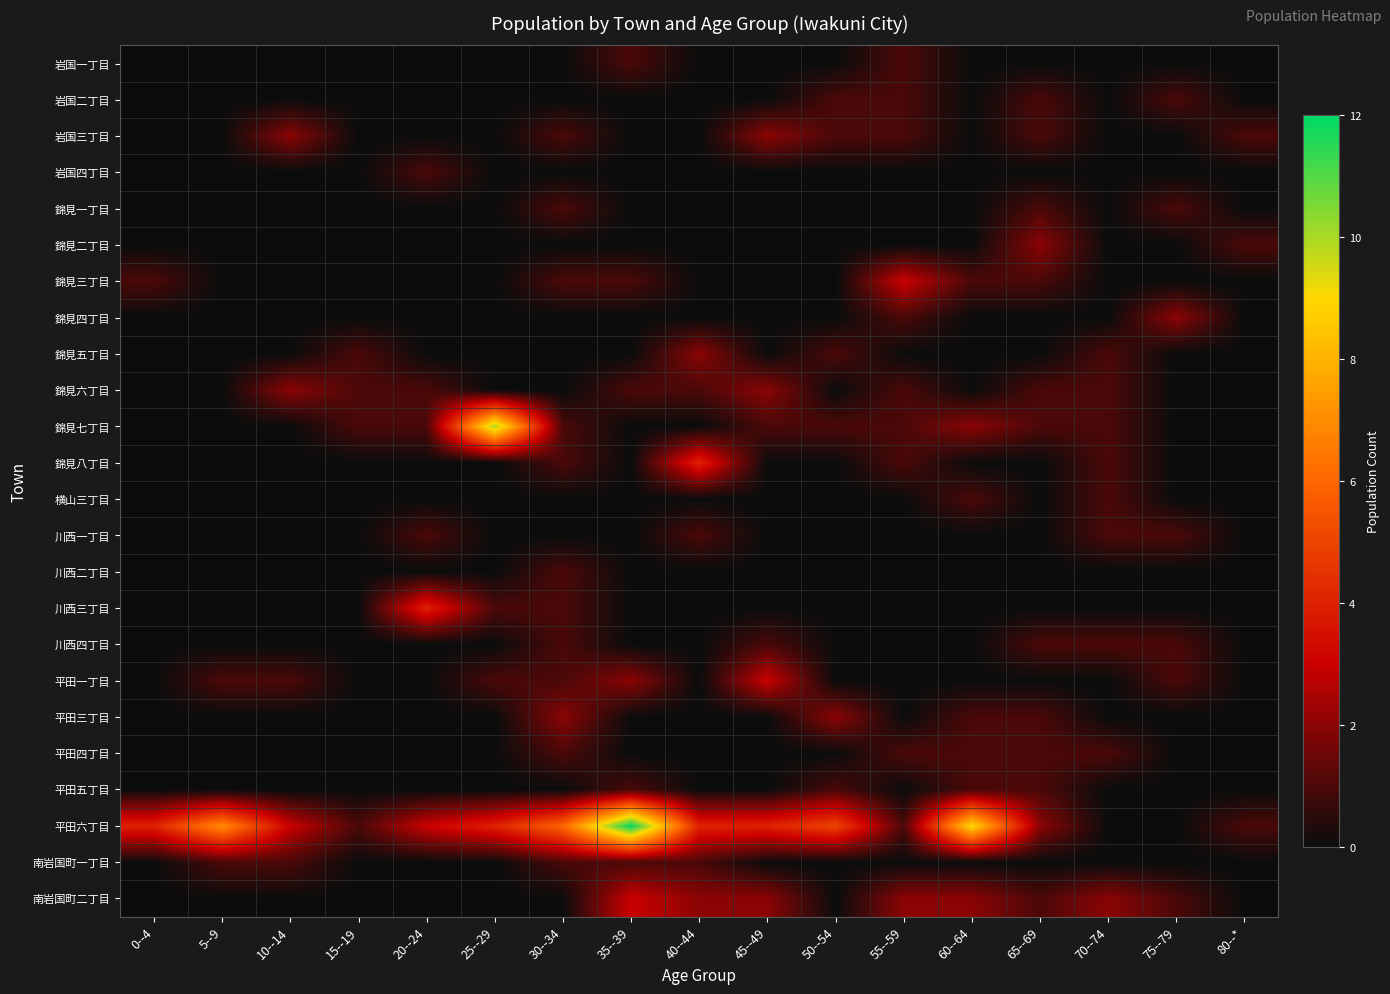

Rank the series by their maximum value, from lowest to highest.

岩国一丁目, 岩国二丁目, 岩国四丁目, 錦見一丁目, 横山三丁目, 川西一丁目, 川西二丁目, 川西四丁目, 平田四丁目, 平田五丁目, 南岩国町一丁目, 岩国三丁目, 錦見二丁目, 錦見四丁目, 錦見五丁目, 錦見六丁目, 平田三丁目, 錦見三丁目, 平田一丁目, 南岩国町二丁目, 錦見八丁目, 川西三丁目, 錦見七丁目, 平田六丁目